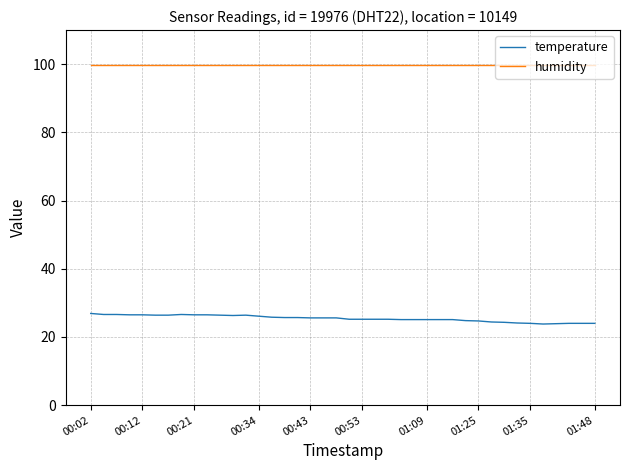

How many categories are shown in the chart?

40